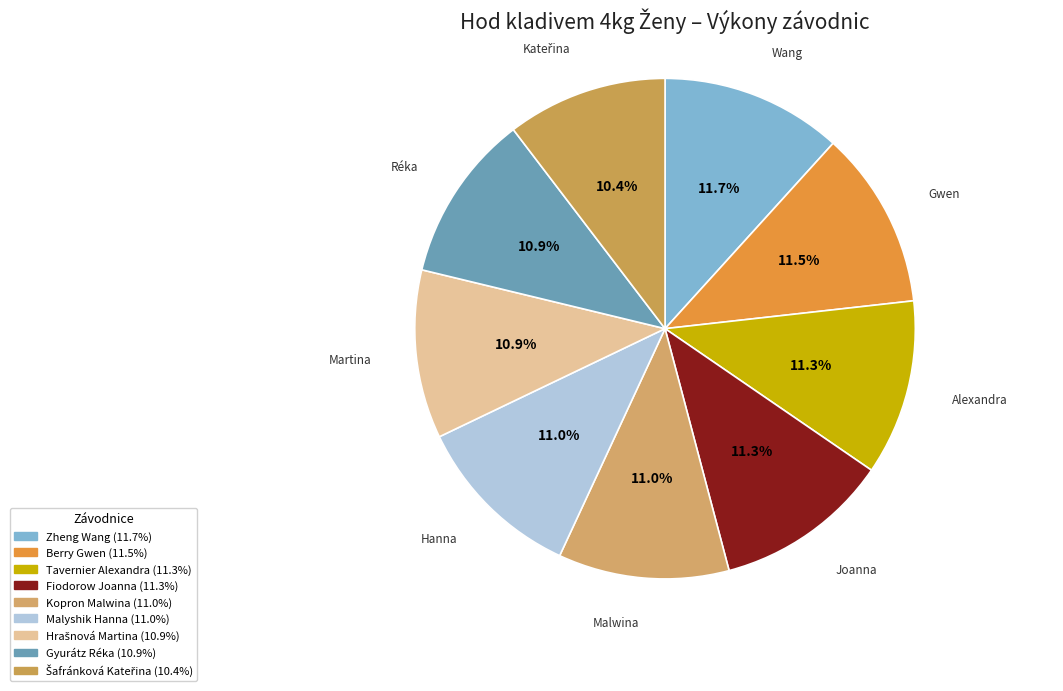

Do Tavernier Alexandra and Berry Gwen together represent more than half of the pie?

No